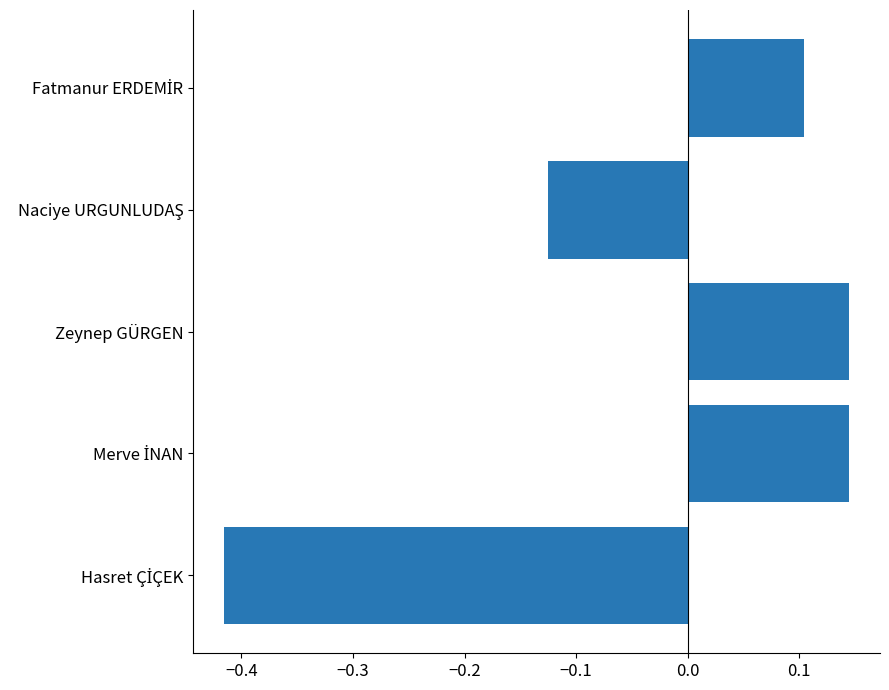

How many values are between 0 and 1?

3